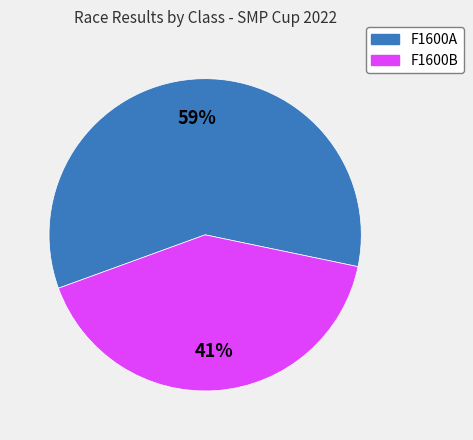

Does F1600B represent more than half of the total?

No